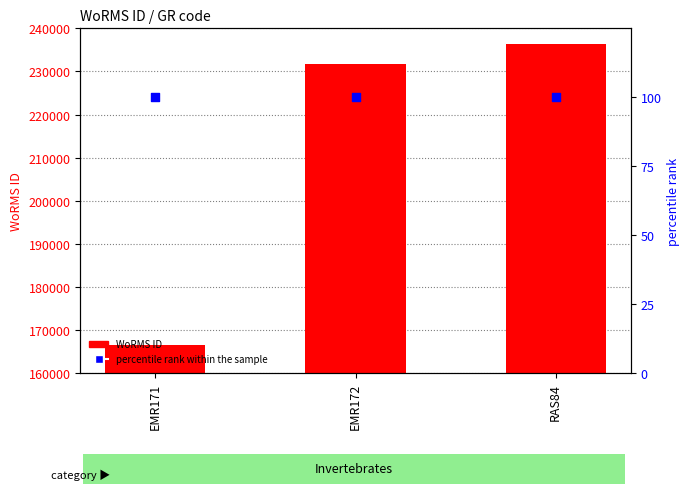

Which series has the largest total across all categories?

WoRMS ID